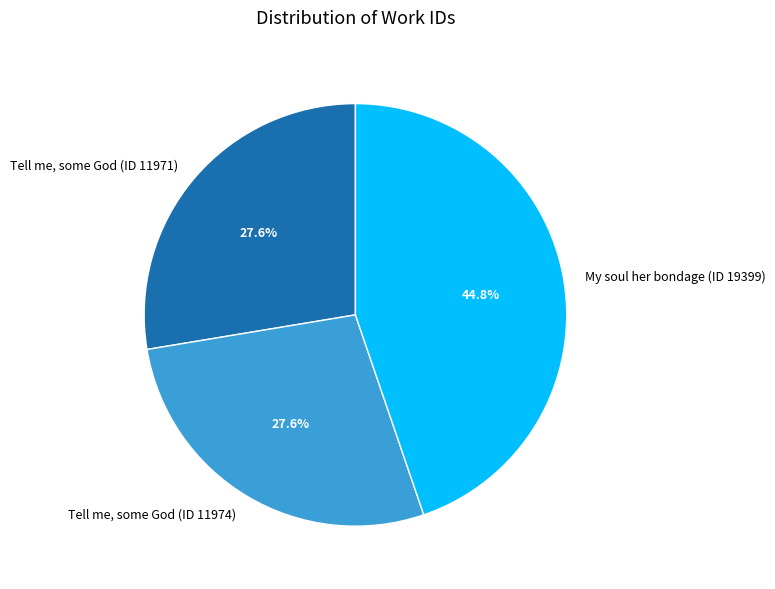

Between Tell me, some God (ID 11974) and My soul her bondage (ID 19399), which is larger?

My soul her bondage (ID 19399)